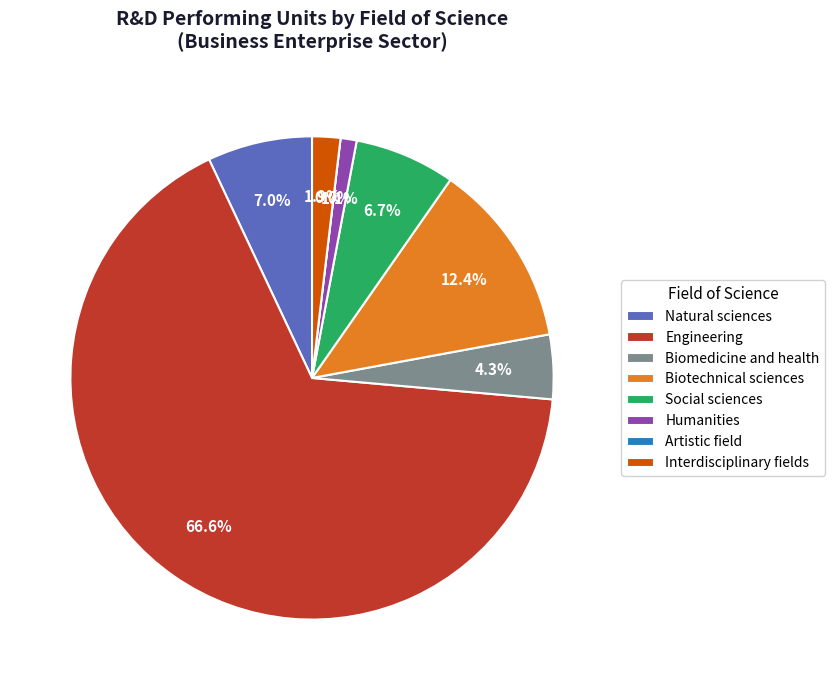

What portion of the pie excludes Biomedicine and health?

95.7%